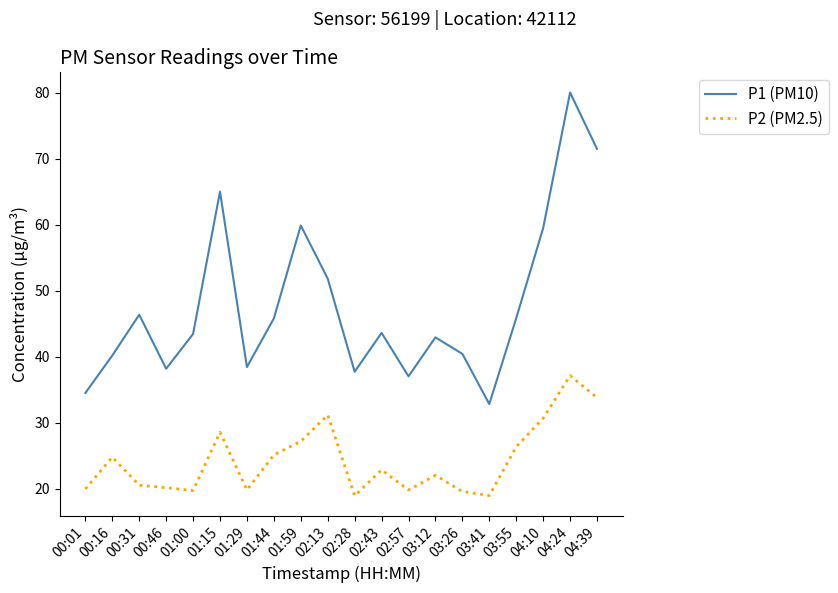

At which label does P2 (PM2.5) reach its peak?

04:24